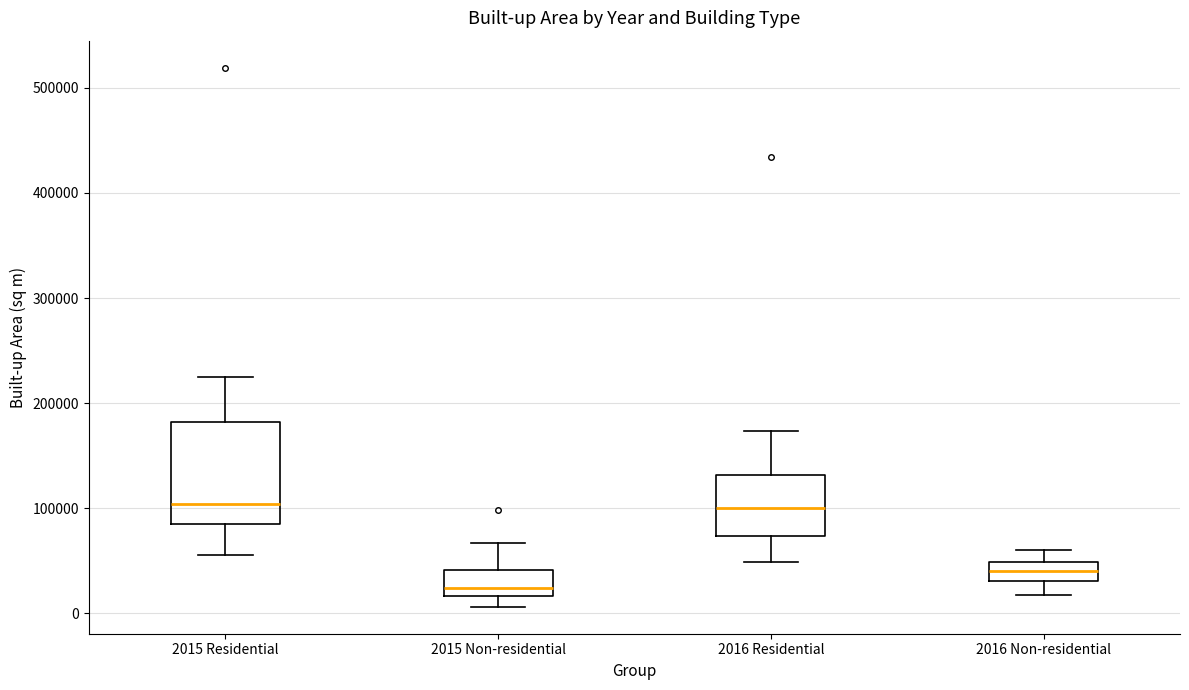

Where is the lower edge of the box for 2015 Non-residential on the y-axis? The values are not printed on the chart, so give them approximately, as read against the axis.

20000